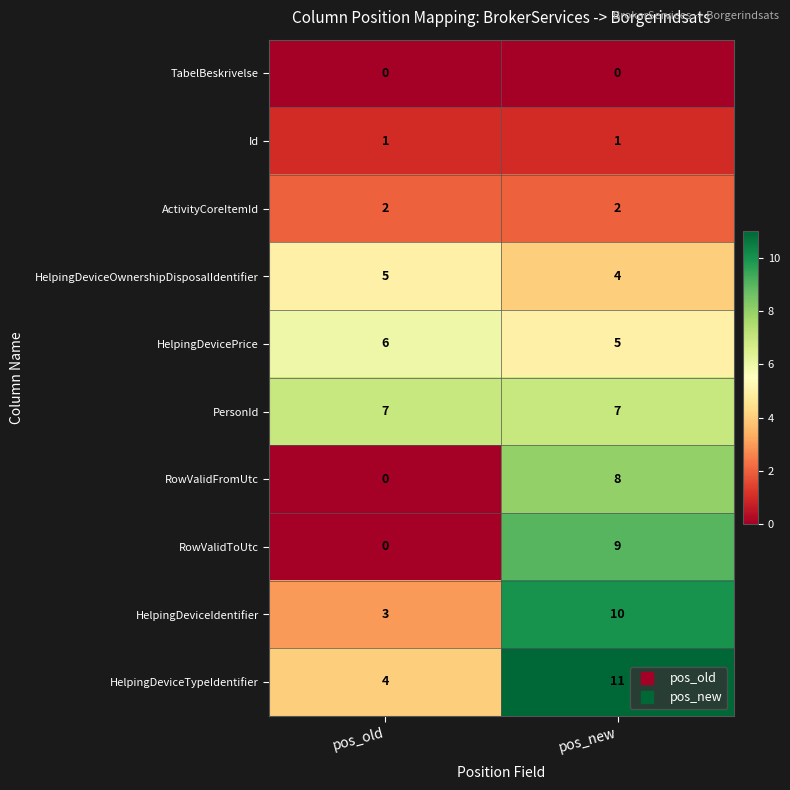

Which series changed the most between pos_old and pos_new?

RowValidToUtc